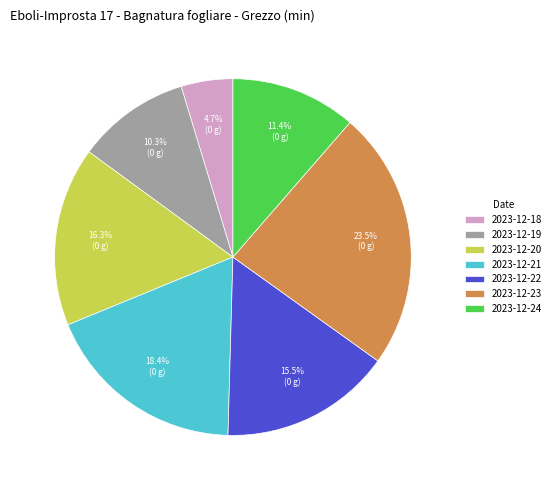

Is there any slice that represents more than half of the pie?

No